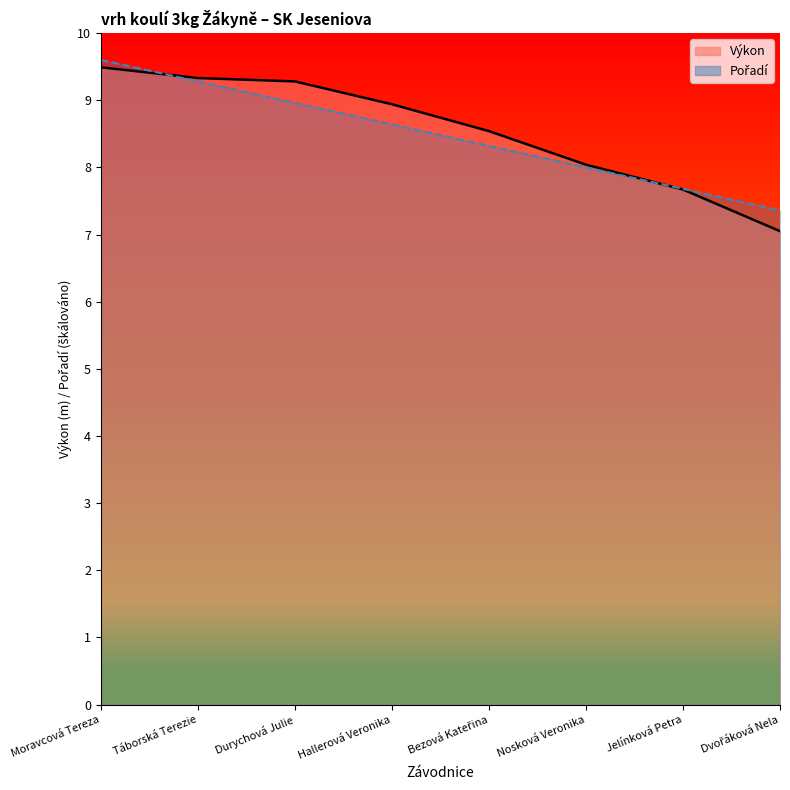

What is the maximum value for Pořadí (line)?

9.6